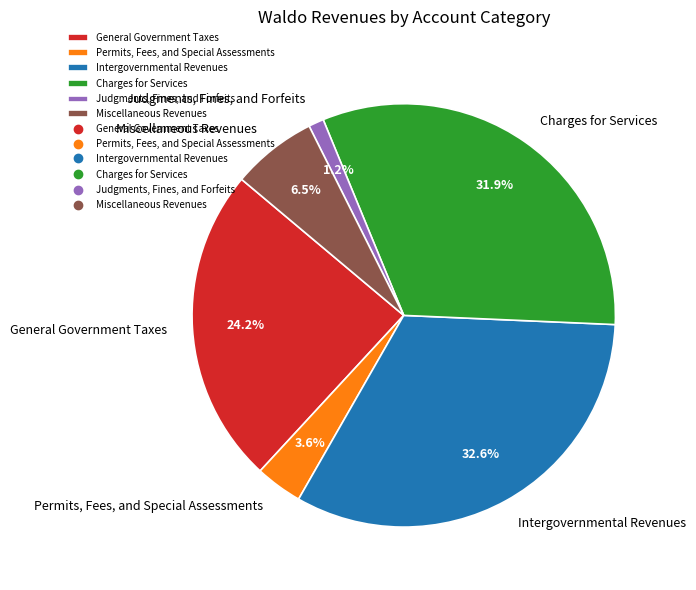

To the nearest percent, what is the combined percentage of Permits, Fees, and Special Assessments and Intergovernmental Revenues?

36%